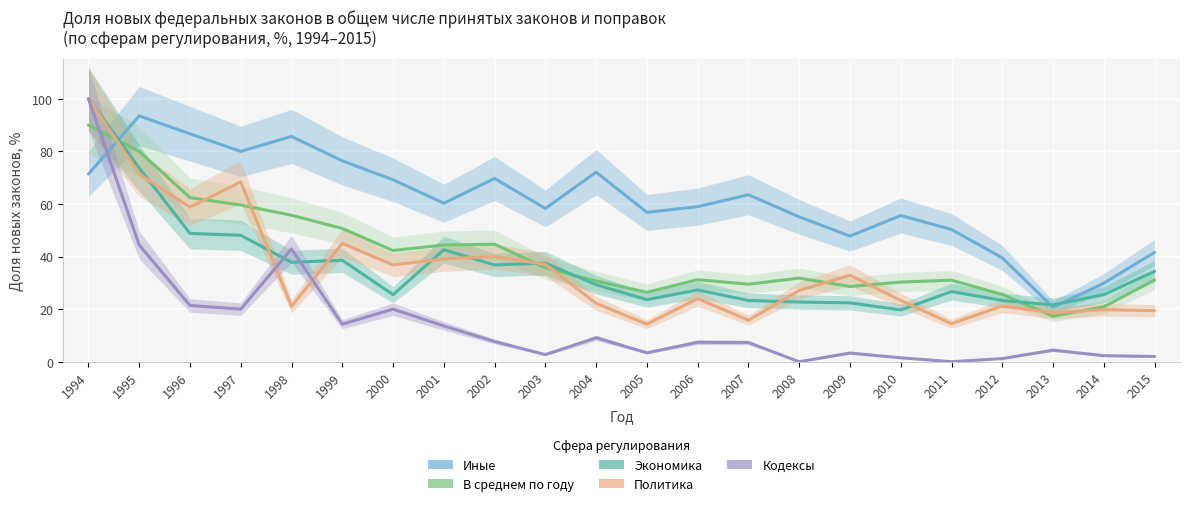

At which label does Иные first exceed 60?

1994